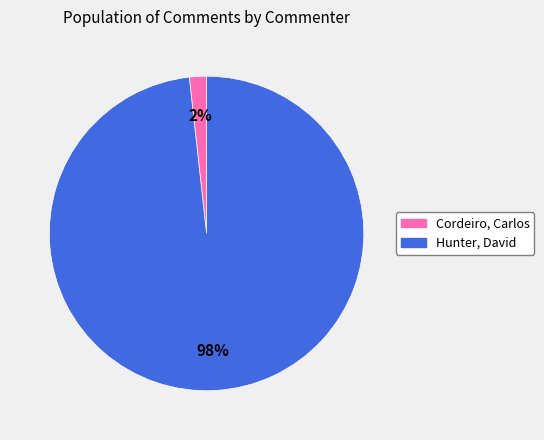

Count the number of slices in the pie.

2